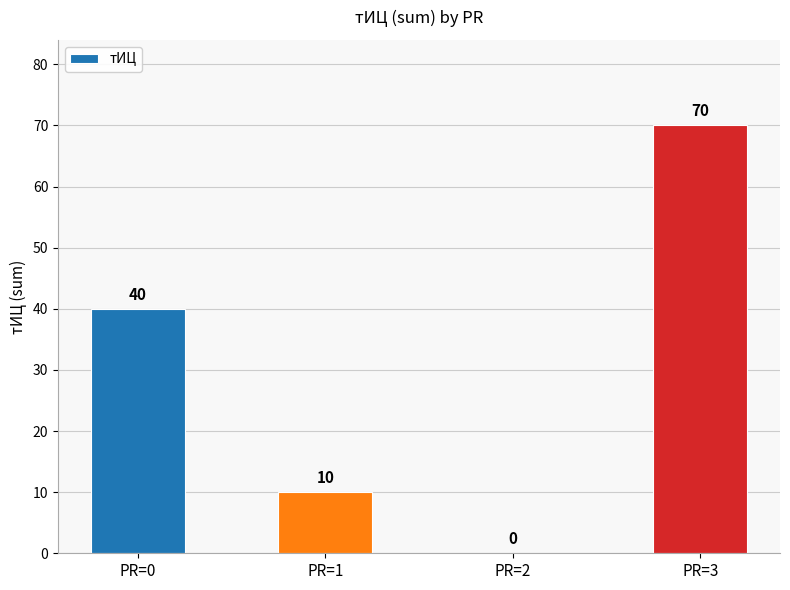

Reading right to left, list all the values displayed in this chart.

70	0	10	40